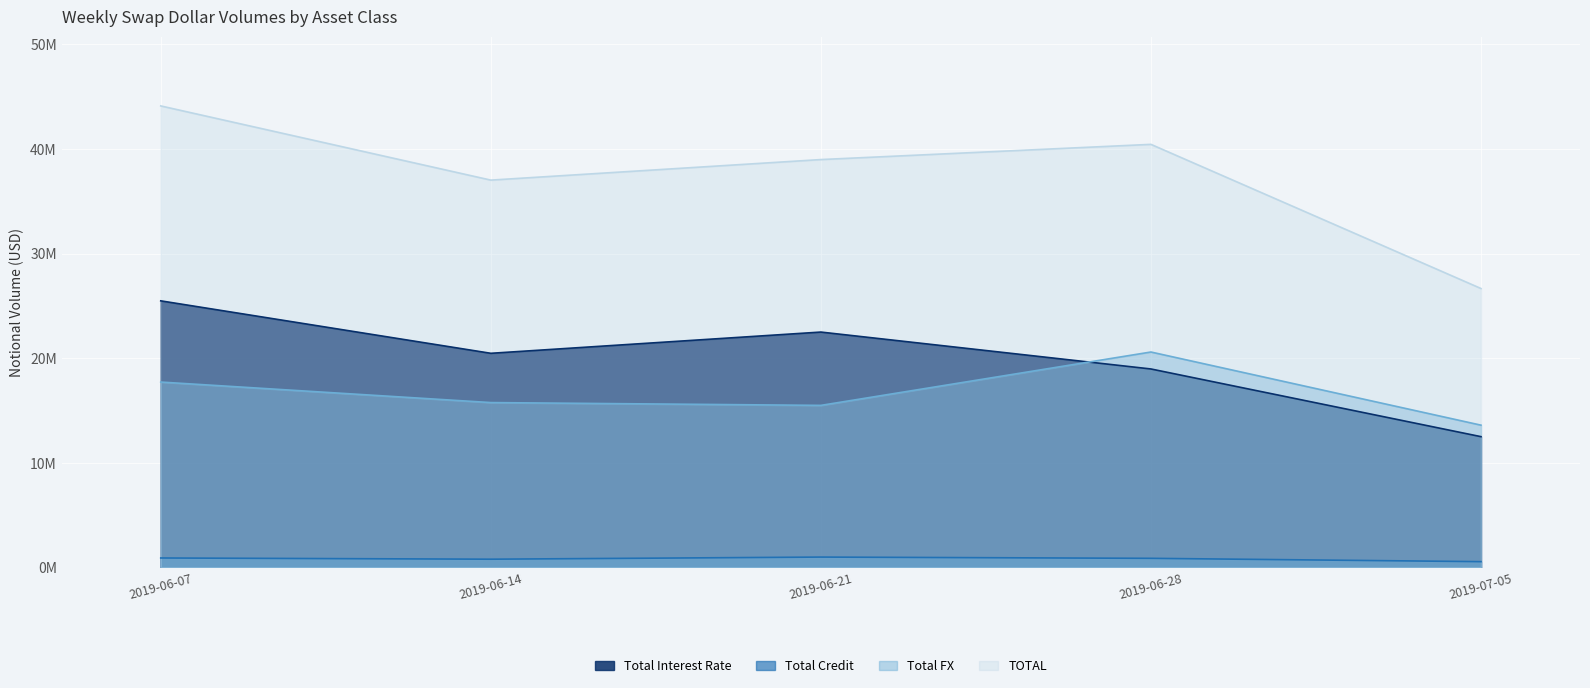

List the series in order of their peak value, lowest first.

Total Credit, Total FX, Total Interest Rate, TOTAL